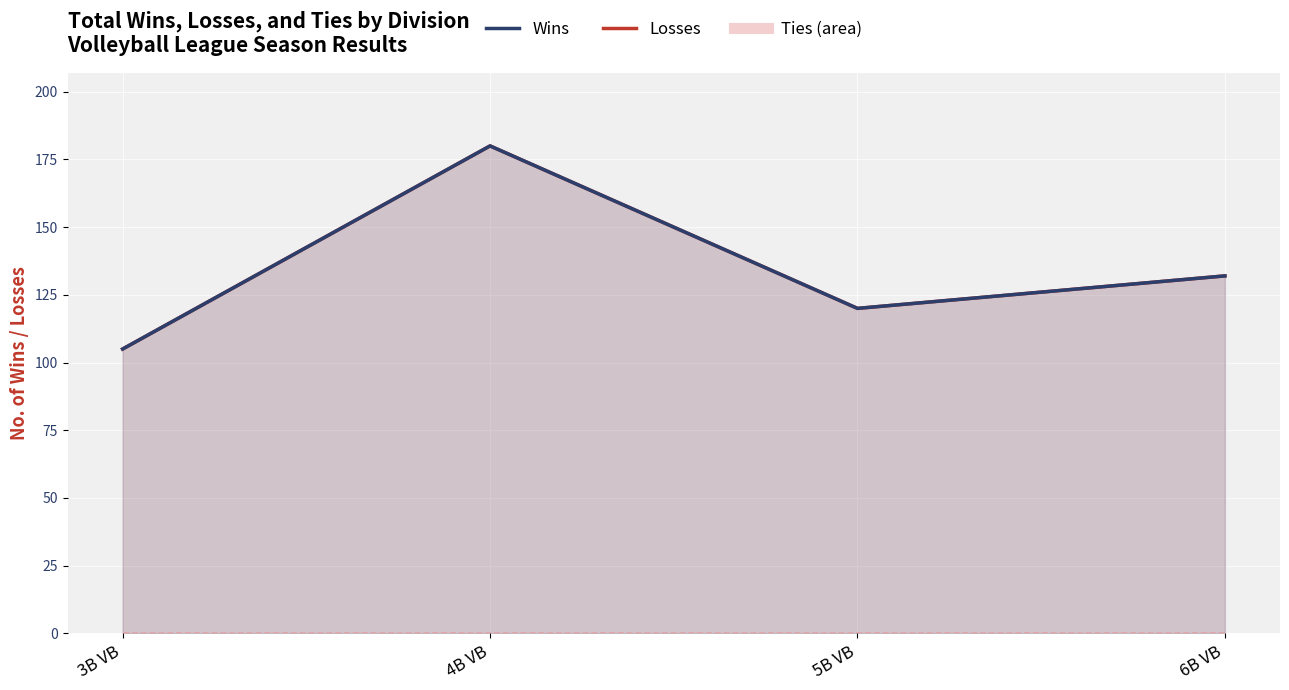

The value of Losses (line) at 6B VB is 132. True or false?

True